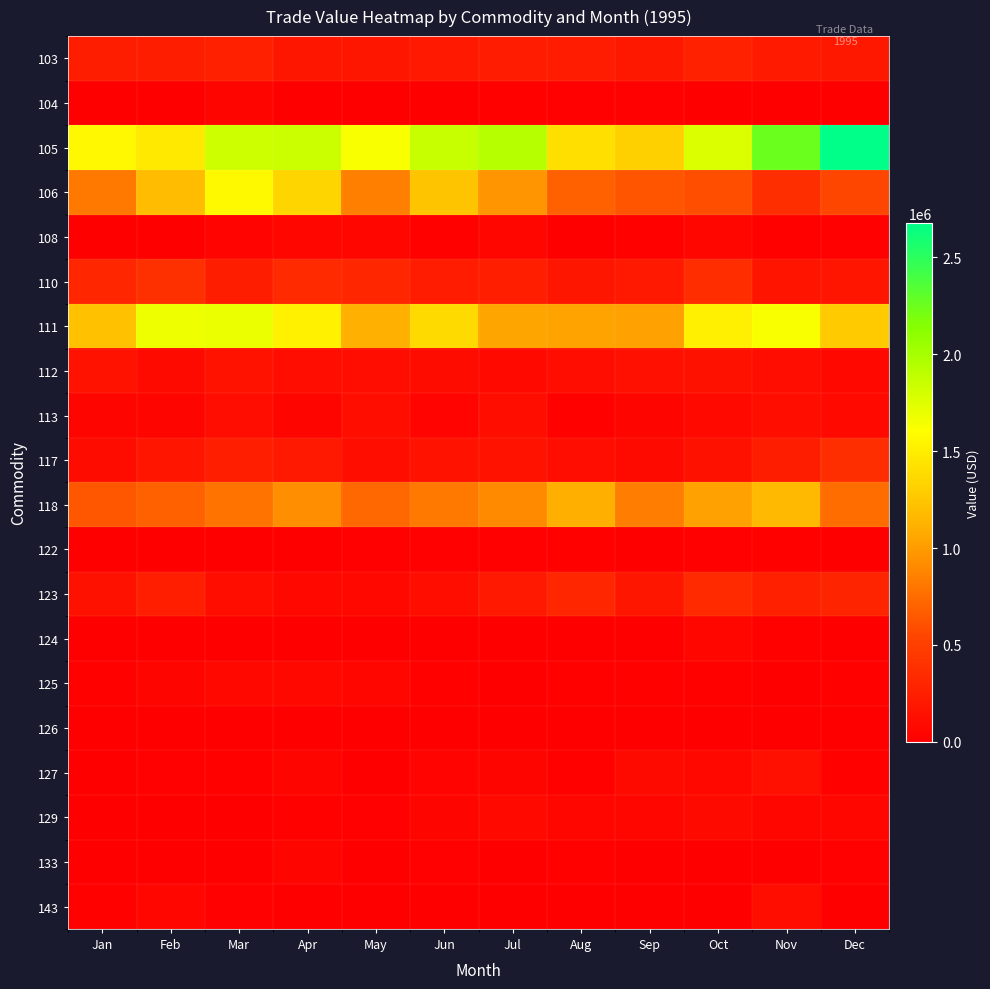

What is the greatest value displayed?

2676625